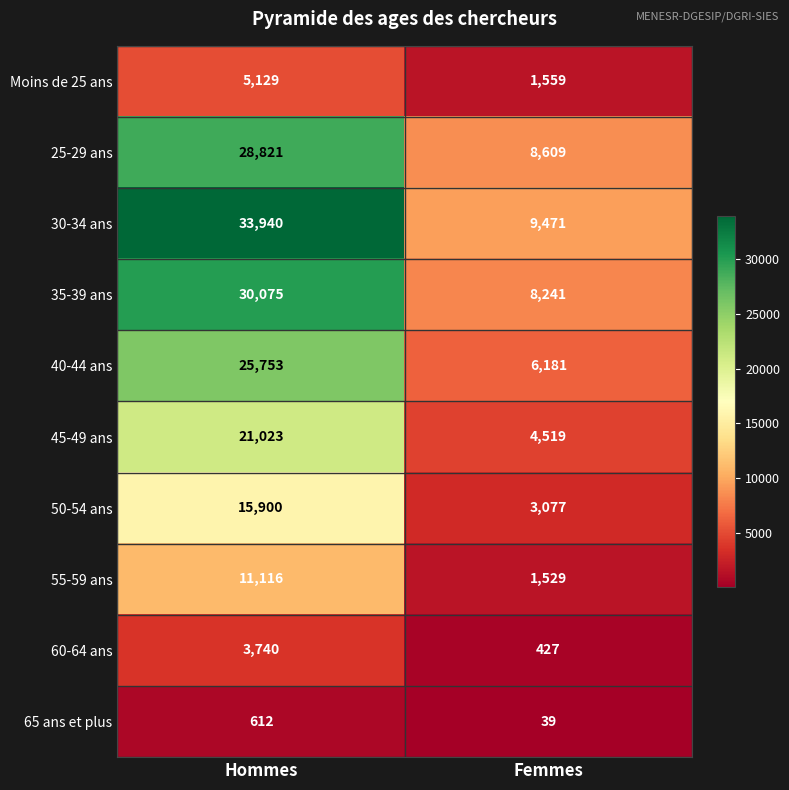

What is the difference between the highest and lowest values at Femmes?

9432